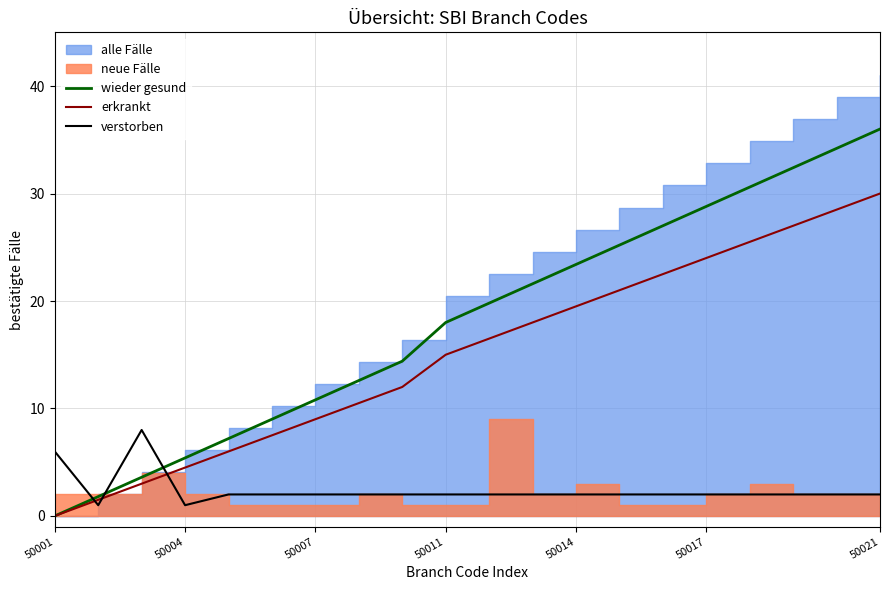

Which label corresponds to the smallest value in the chart?

50001